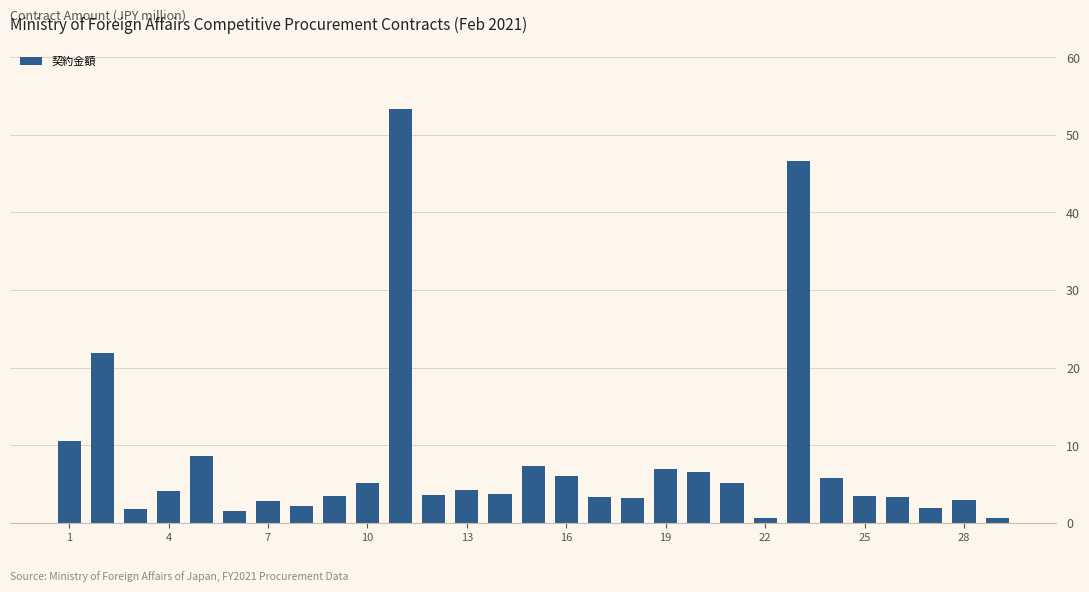

What is the value of the 4th bar from the left?

4.1